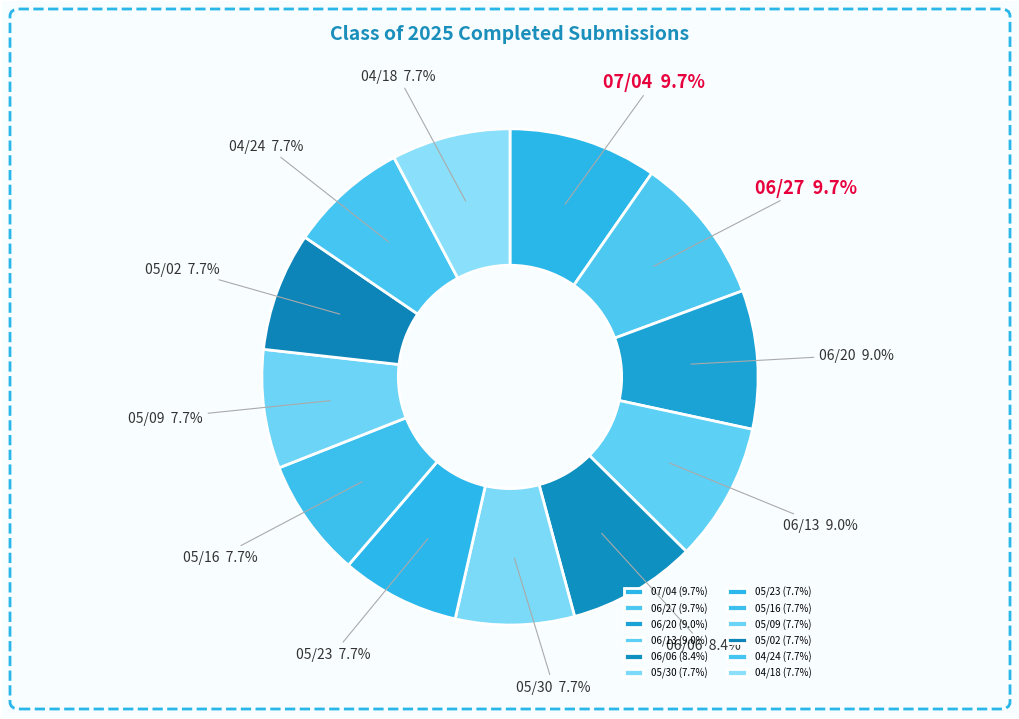

How much of the chart is everything except 07/04?

90.3%